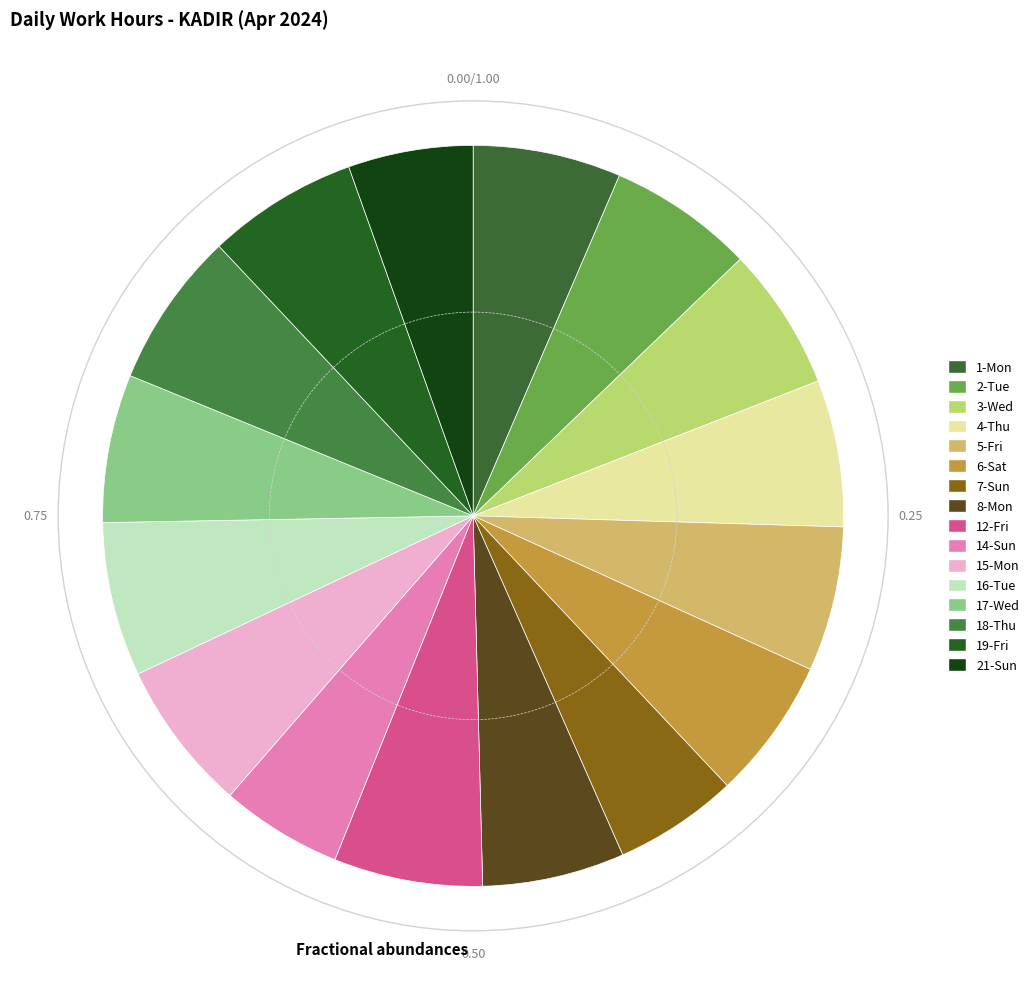

To the nearest percent, what portion does 16-Tue represent?

7%